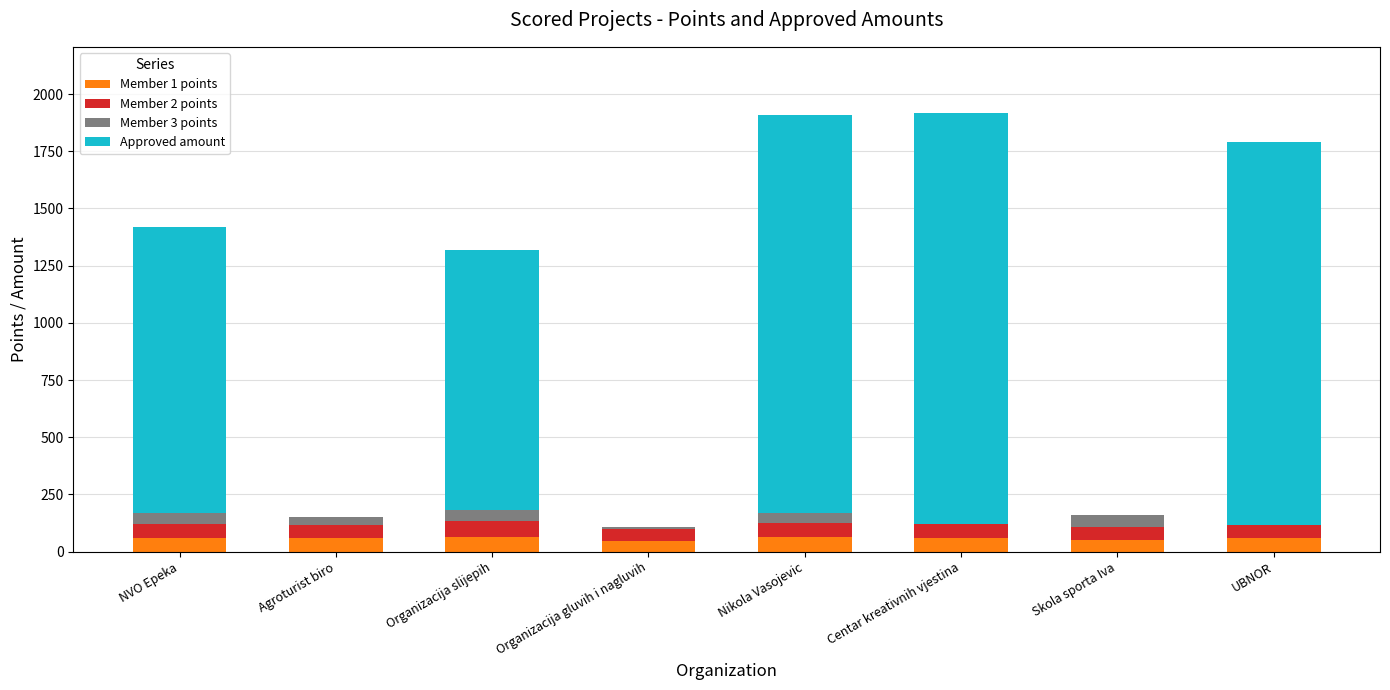

What is the total value across all series at Organizacija slijepih?

1317